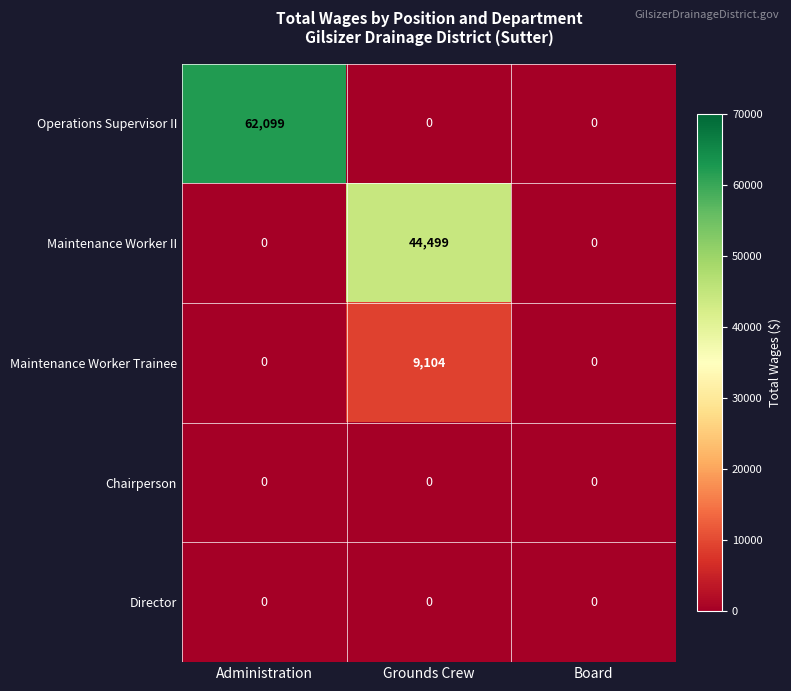

Which category has the highest value in the Maintenance Worker Trainee series?

Grounds Crew